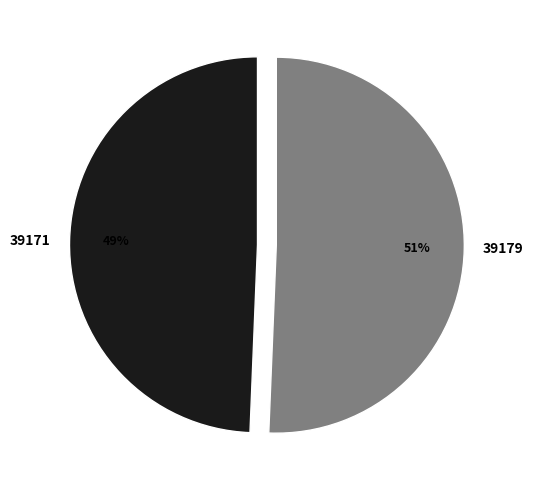

Which category has the smallest portion of the pie?

39171